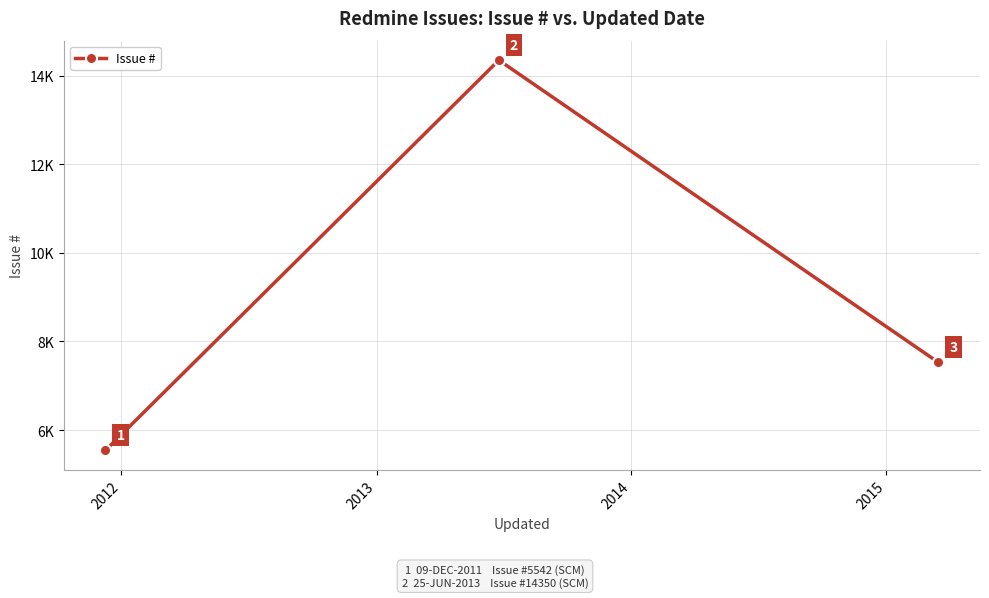

Count the values in the range 5542 to 14350.

3